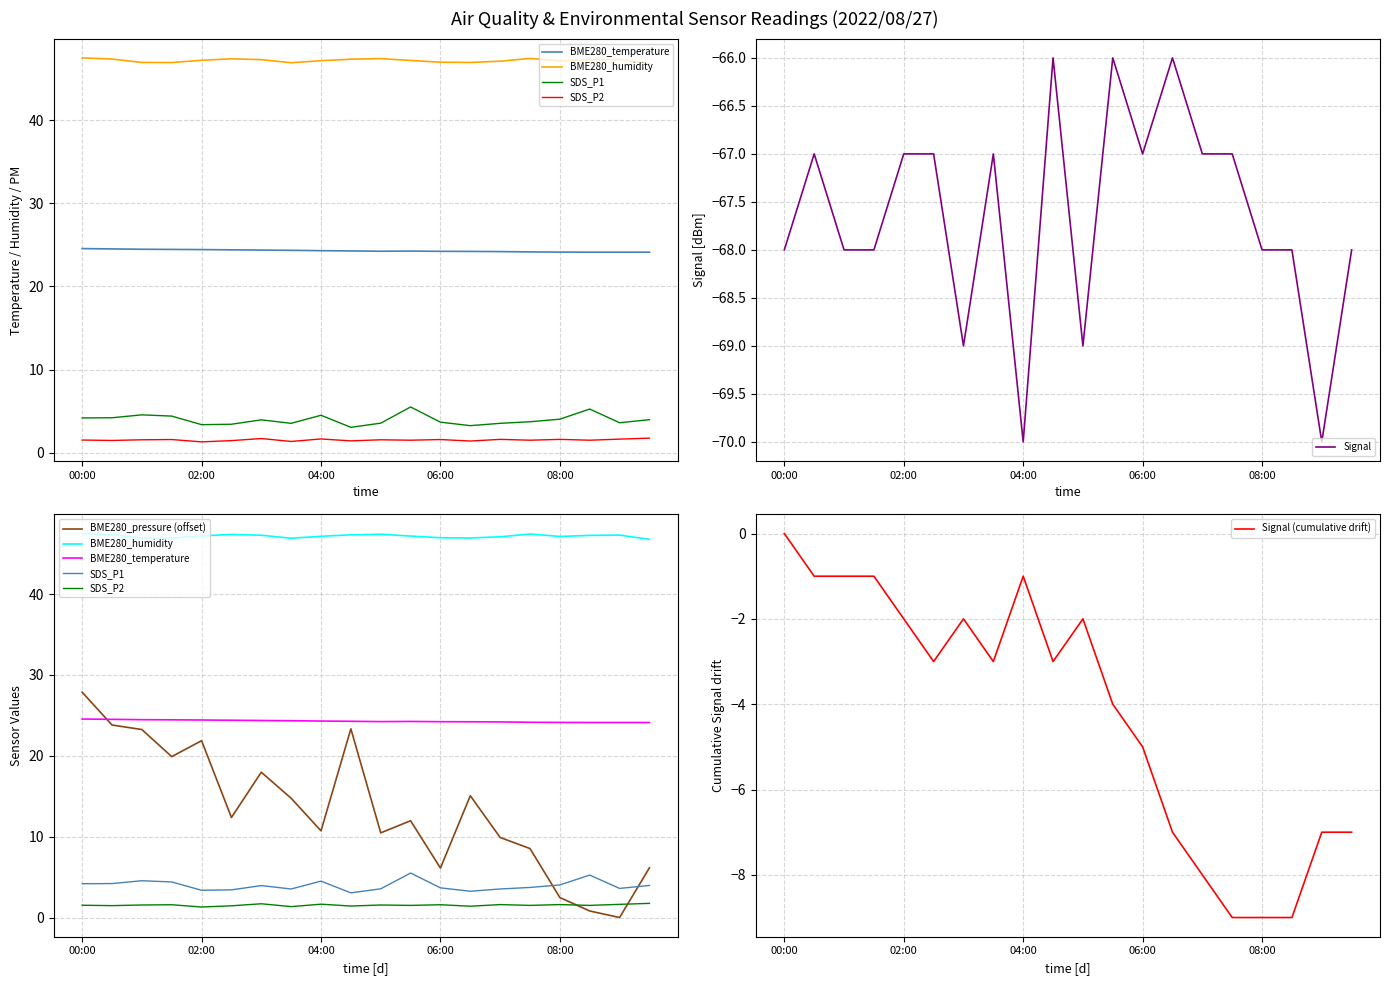

True or false: Signal has a value of -29.2 at 04:00.

False